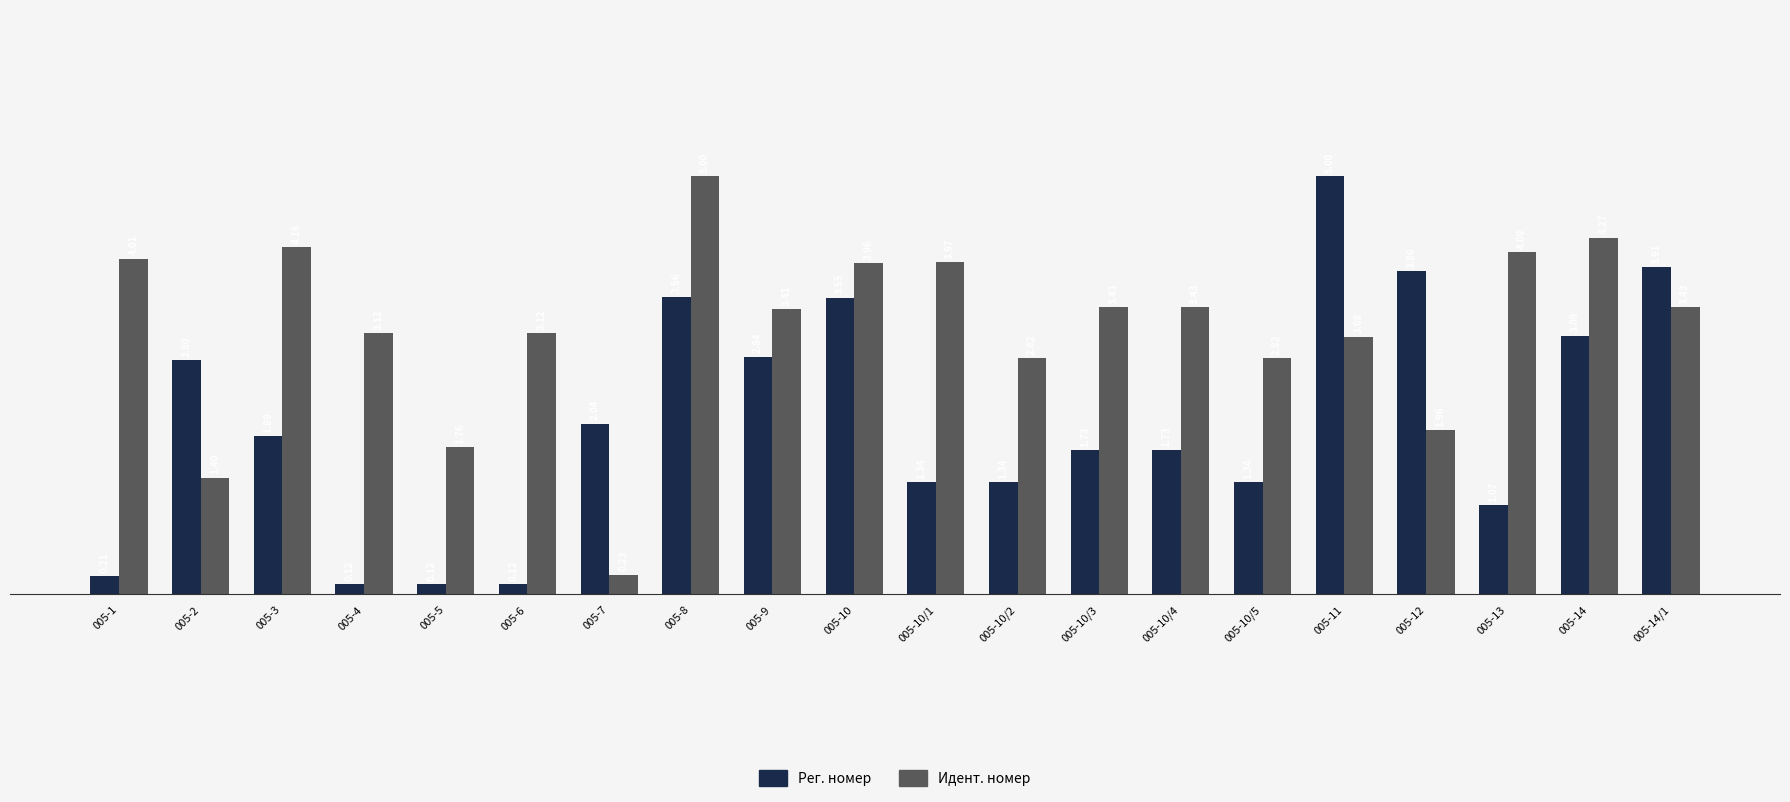

How many categories are shown in the chart?

20